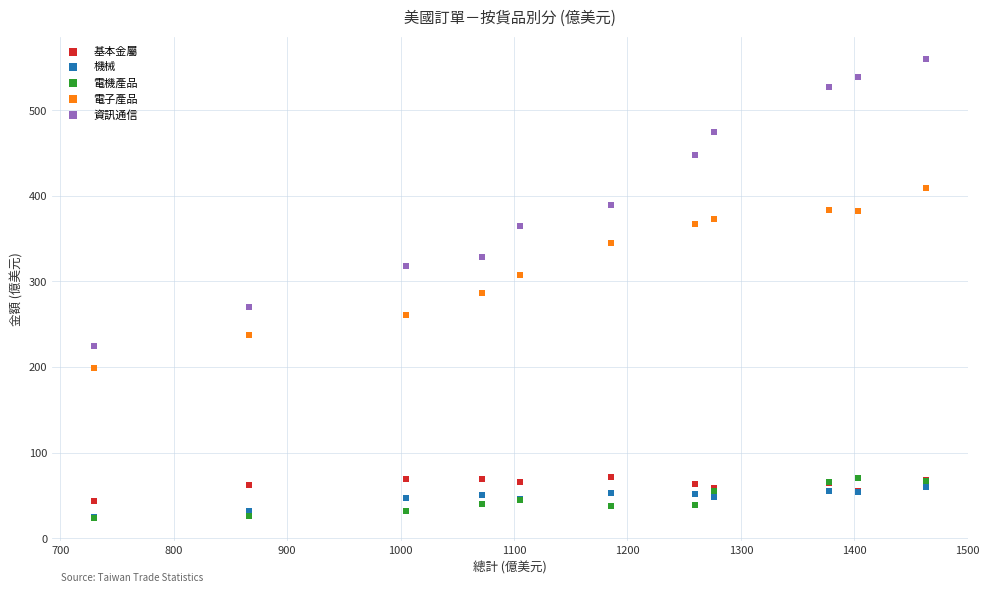

What are all the series names shown in the legend?

基本金屬, 機械, 電機產品, 電子產品, 資訊通信